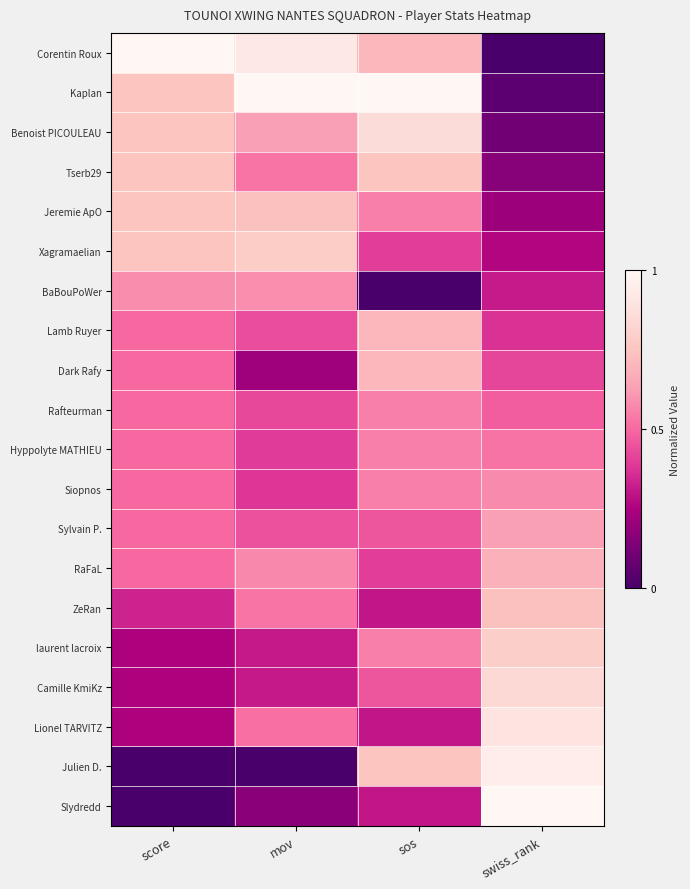

Reading right to left, transcribe all the data shown in this chart.

Corentin Roux: swiss_rank=0.0	sos=0.7	mov=0.9	score=1.0
Kaplan: swiss_rank=0.1	sos=1.0	mov=1.0	score=0.8
Benoist PICOULEAU: swiss_rank=0.1	sos=0.9	mov=0.6	score=0.8
Tserb29: swiss_rank=0.2	sos=0.8	mov=0.5	score=0.8
Jeremie ApO: swiss_rank=0.2	sos=0.6	mov=0.7	score=0.8
Xagramaelian: swiss_rank=0.3	sos=0.4	mov=0.8	score=0.8
BaBouPoWer: swiss_rank=0.3	sos=0.0	mov=0.6	score=0.6
Lamb Ruyer: swiss_rank=0.4	sos=0.7	mov=0.4	score=0.5
Dark Rafy: swiss_rank=0.4	sos=0.7	mov=0.2	score=0.5
Rafteurman: swiss_rank=0.5	sos=0.6	mov=0.4	score=0.5
Hyppolyte MATHIEU: swiss_rank=0.5	sos=0.6	mov=0.4	score=0.5
Siopnos: swiss_rank=0.6	sos=0.6	mov=0.4	score=0.5
Sylvain P.: swiss_rank=0.6	sos=0.5	mov=0.4	score=0.5
RaFaL: swiss_rank=0.7	sos=0.4	mov=0.6	score=0.5
ZeRan: swiss_rank=0.7	sos=0.3	mov=0.5	score=0.3
laurent lacroix: swiss_rank=0.8	sos=0.6	mov=0.3	score=0.2
Camille KmiKz: swiss_rank=0.8	sos=0.5	mov=0.3	score=0.2
Lionel TARVITZ: swiss_rank=0.9	sos=0.3	mov=0.5	score=0.2
Julien D.: swiss_rank=0.9	sos=0.8	mov=0.0	score=0.0
Slydredd: swiss_rank=1.0	sos=0.3	mov=0.2	score=0.0